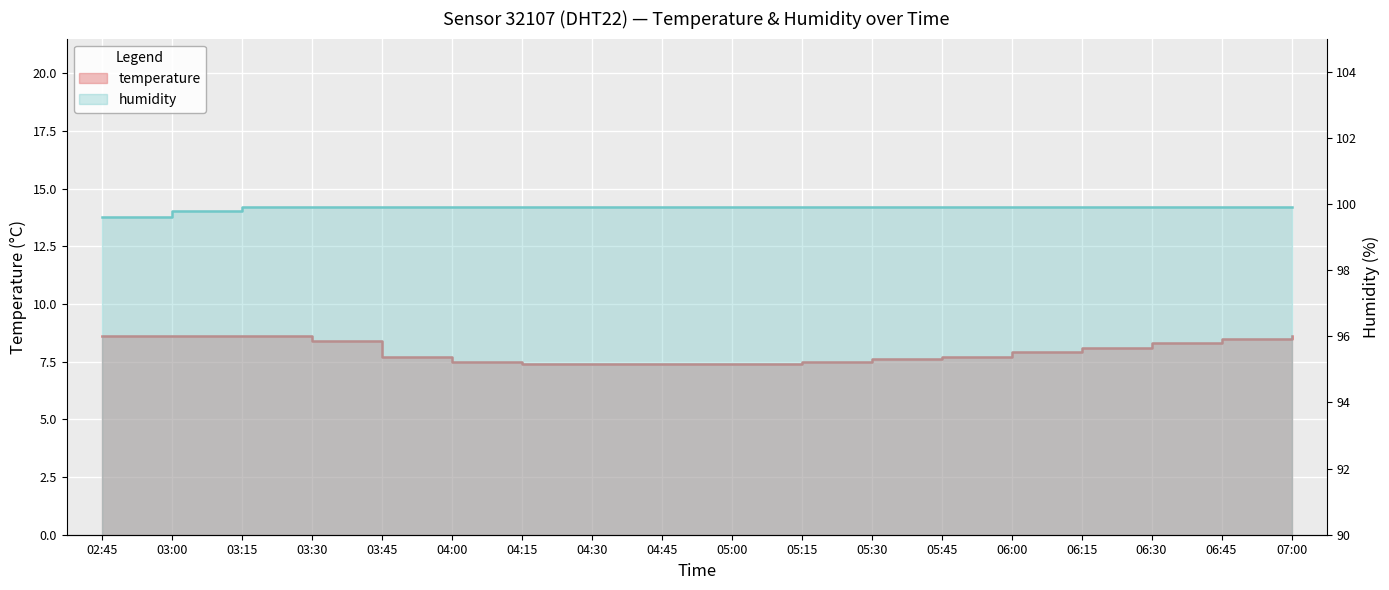

Between 05:30 and 06:00, which series saw the biggest shift?

temperature